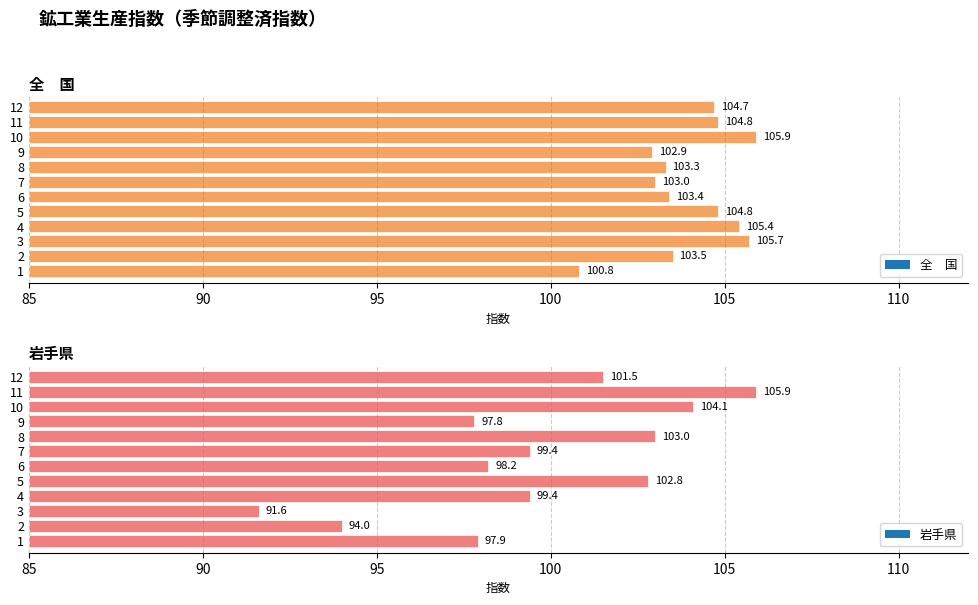

What is the average value of the 岩手県 series?

99.6